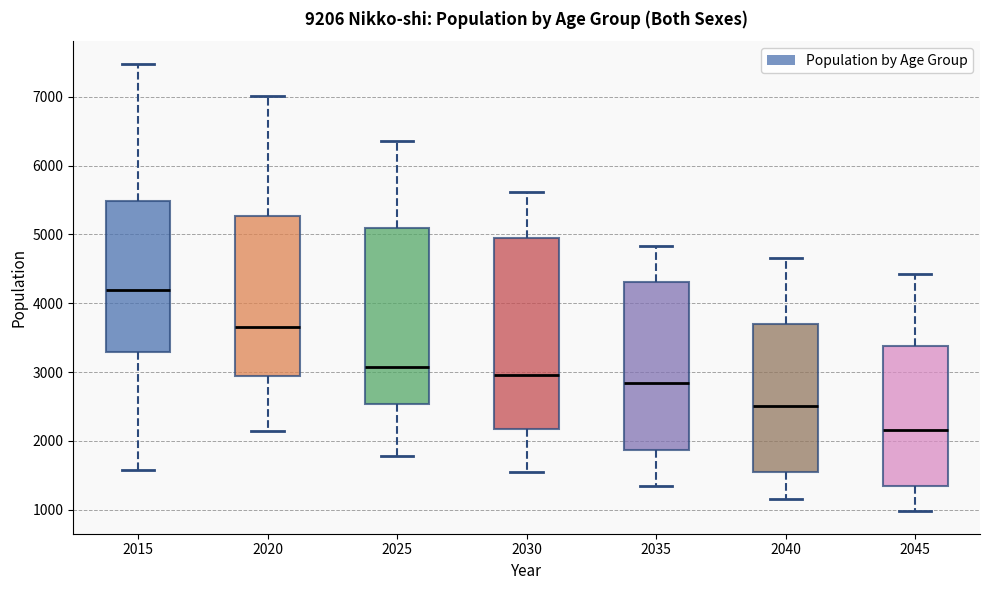

Which box is the tallest, from its lower edge to its upper edge?

2030